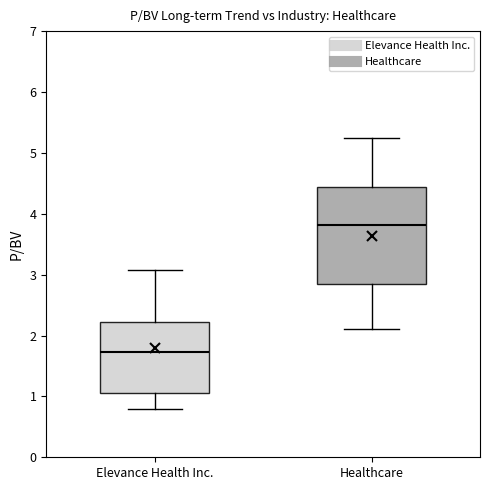

Where does the lower whisker of the box for Elevance Health Inc. end on the y-axis? The values are not printed on the chart, so give them approximately, as read against the axis.

0.8